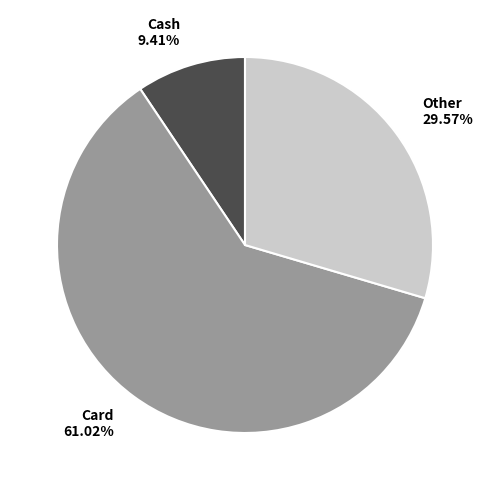

True or false: Card accounts for 52% of the total.

False